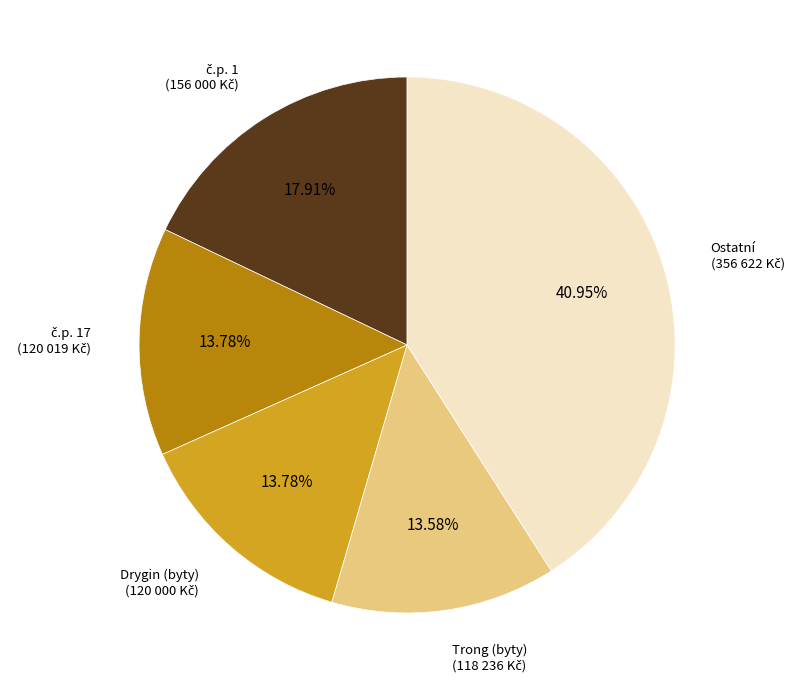

To the nearest percent, what is the difference between the largest and smallest slice percentages?

27%